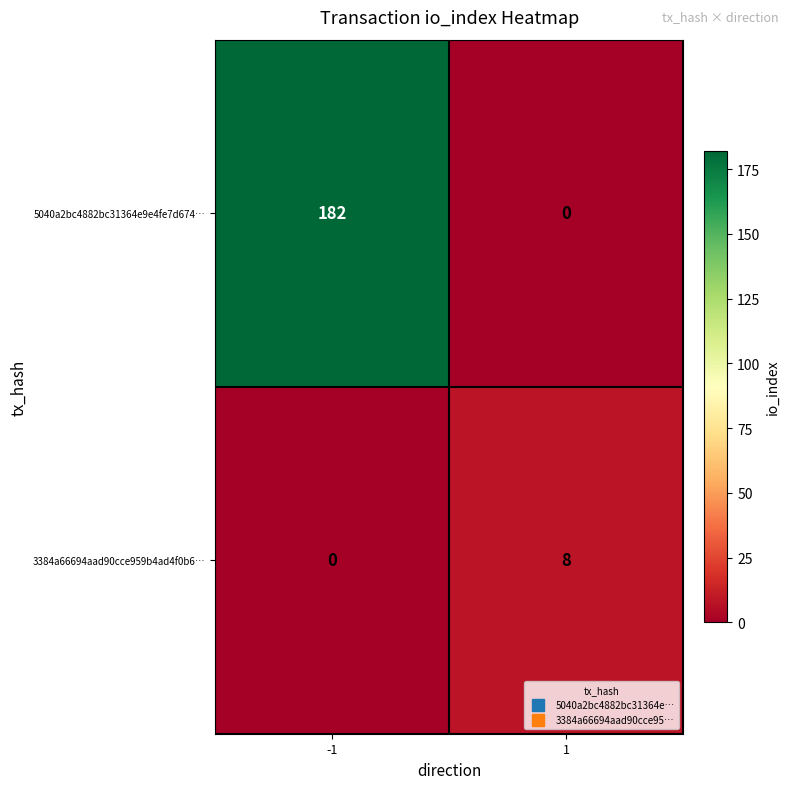

What is the greatest value displayed?

182